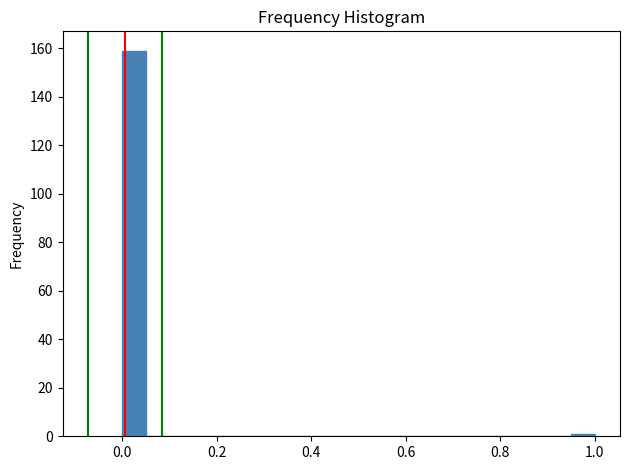

Around what value on the x-axis is the tallest bar? Give the approximate position of its centre, as read against the axis.

0.02